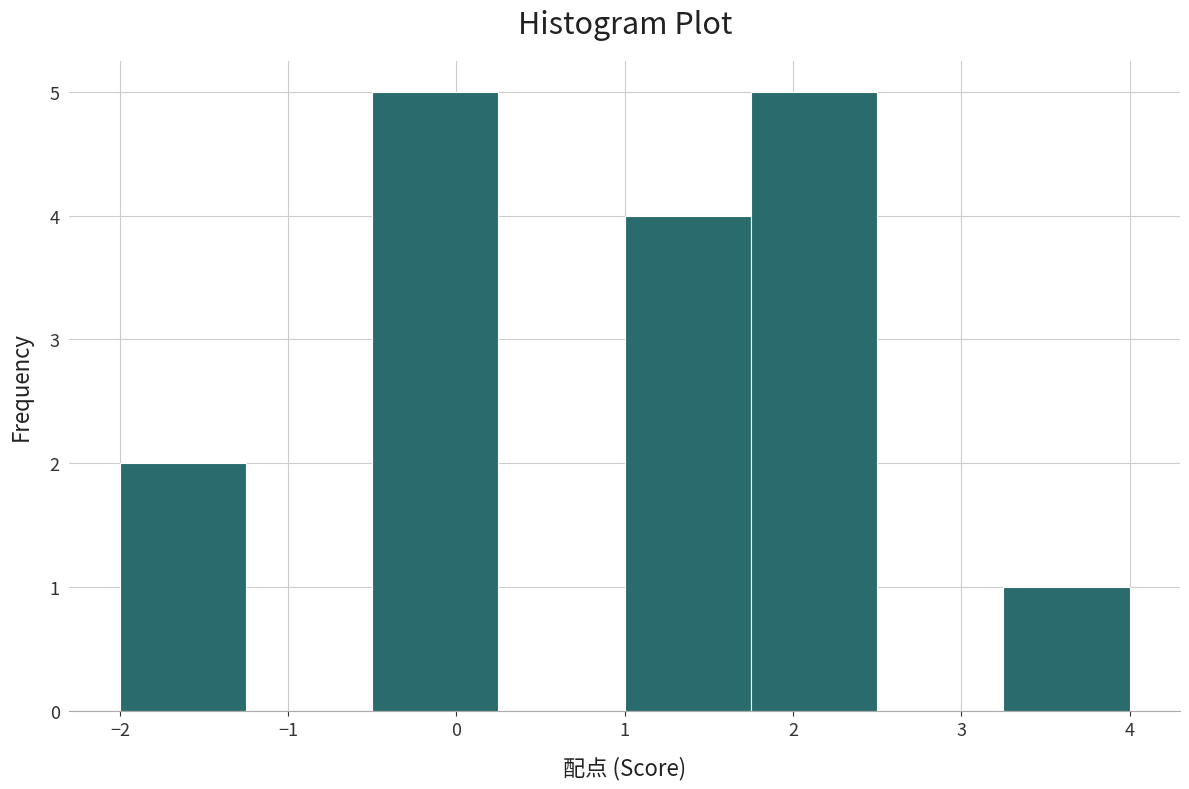

What is the height of the bar covering 1.00 to 1.75 on the x-axis? Neither the bar edges nor the heights are printed on the chart, so give them approximately, as read against the axes.

4